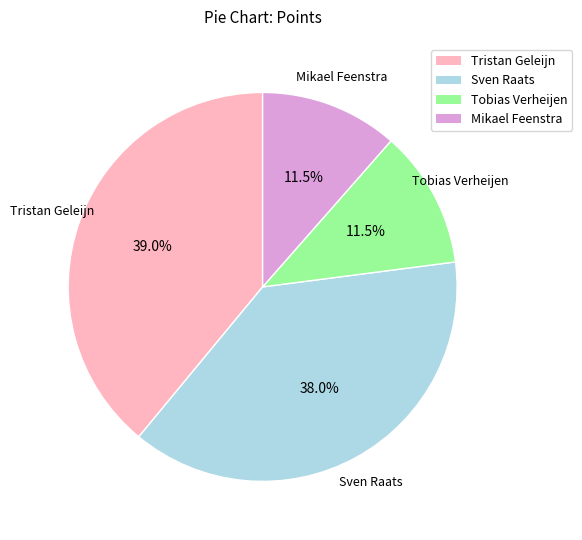

How much of the chart is everything except Mikael Feenstra?

88.5%